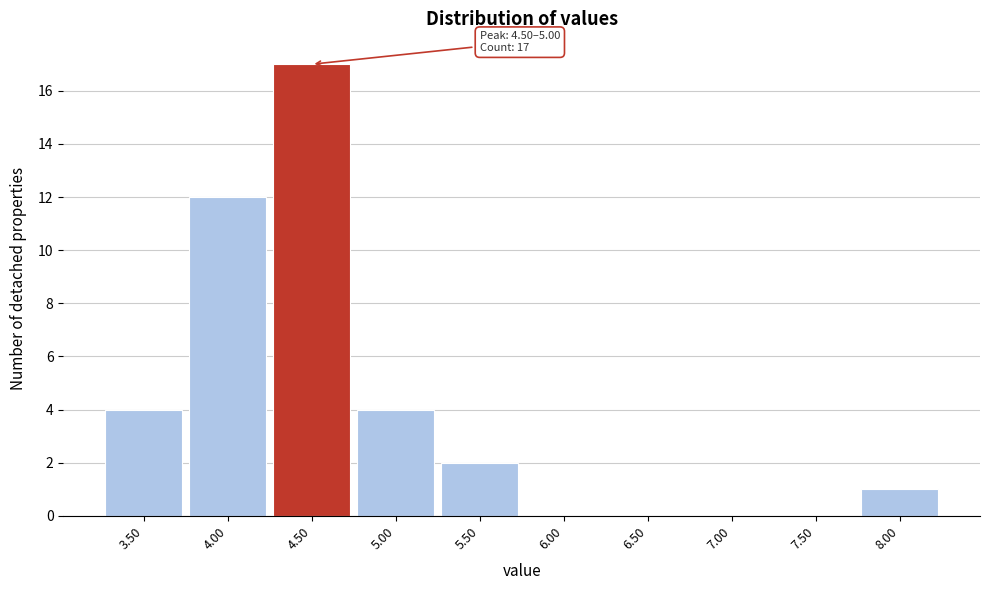

Reading left to right, extract all data points from this chart.

3.50=4	4.00=12	4.50=17	5.00=4	5.50=2	6.00=0	6.50=0	7.00=0	7.50=0	8.00=1